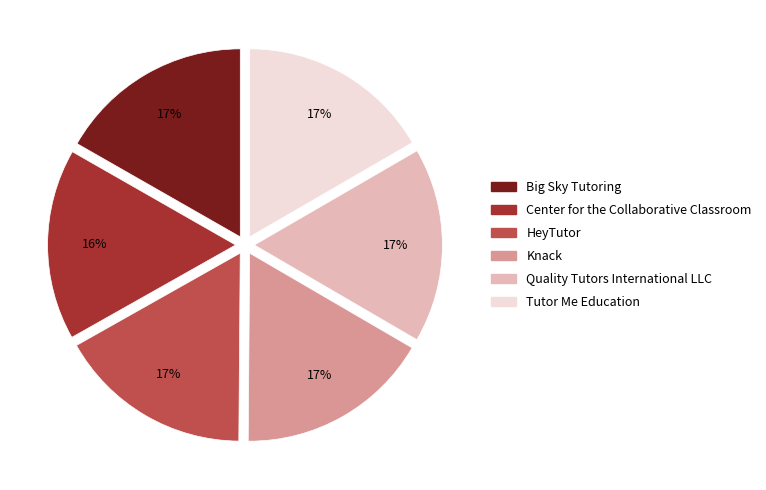

To the nearest percent, what portion does Quality Tutors International LLC represent?

17%